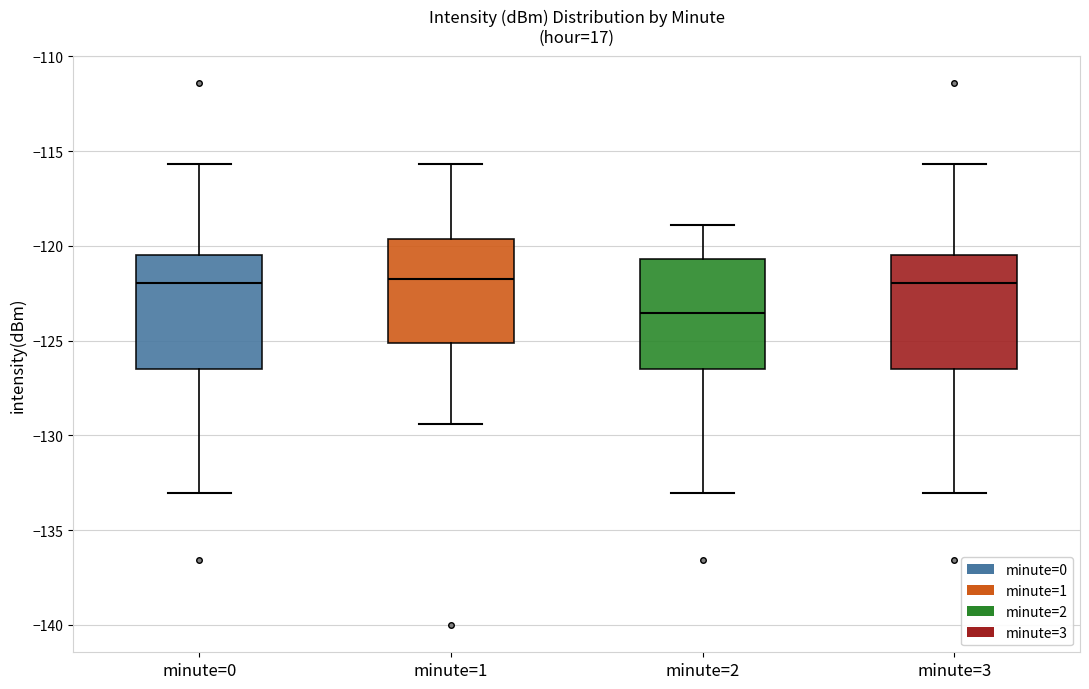

Which box's median line is the lowest?

minute=2